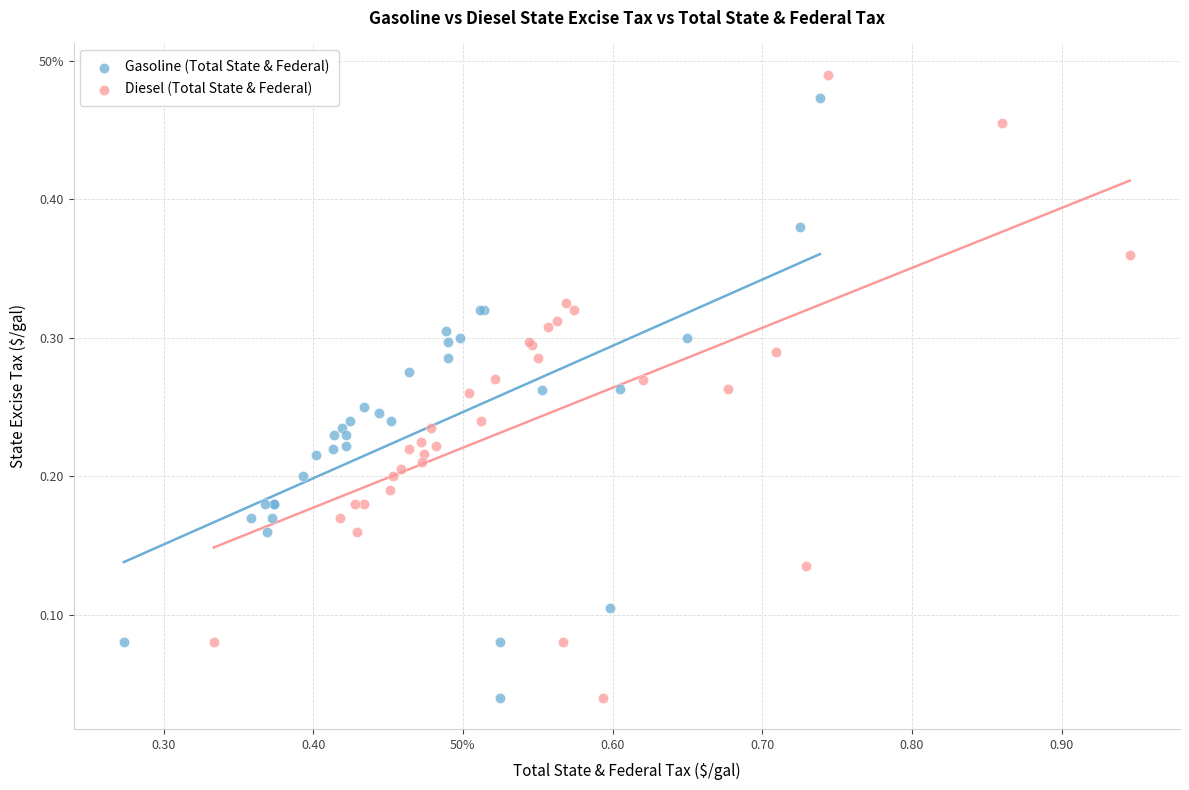

What are all the series names shown in the legend?

Gasoline (Total State & Federal), Diesel (Total State & Federal)